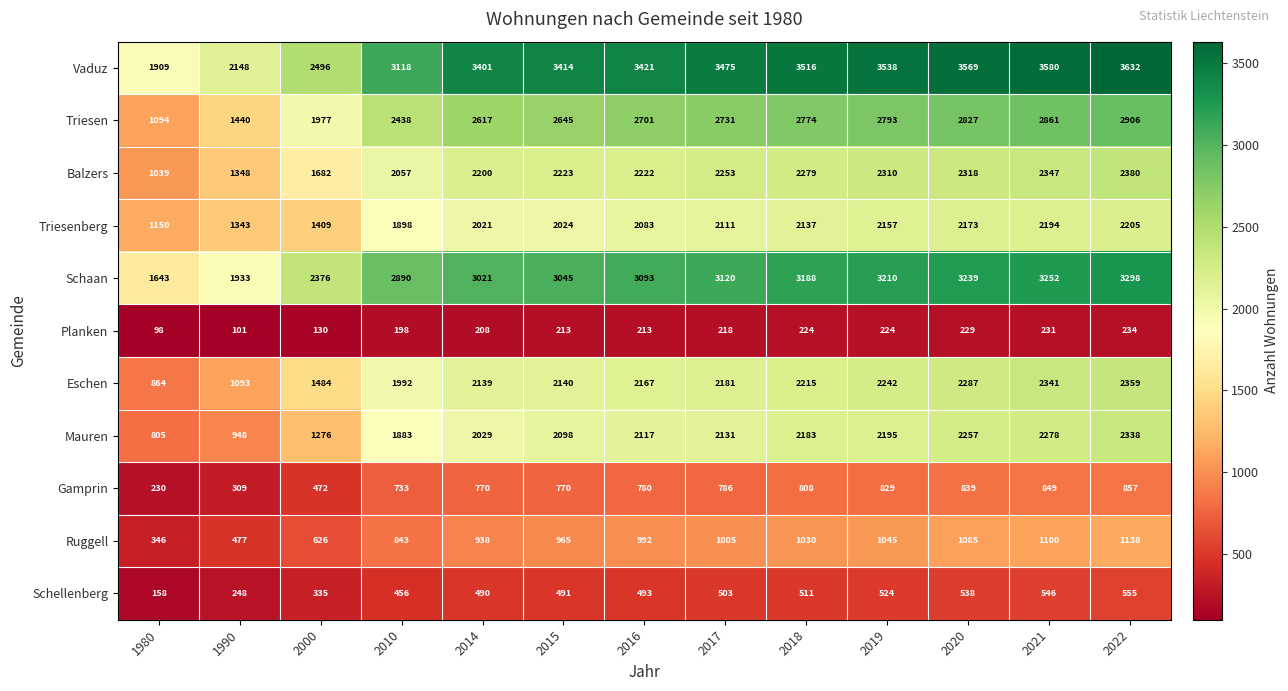

What is the spread (max minus min) of values at 2014?

3193